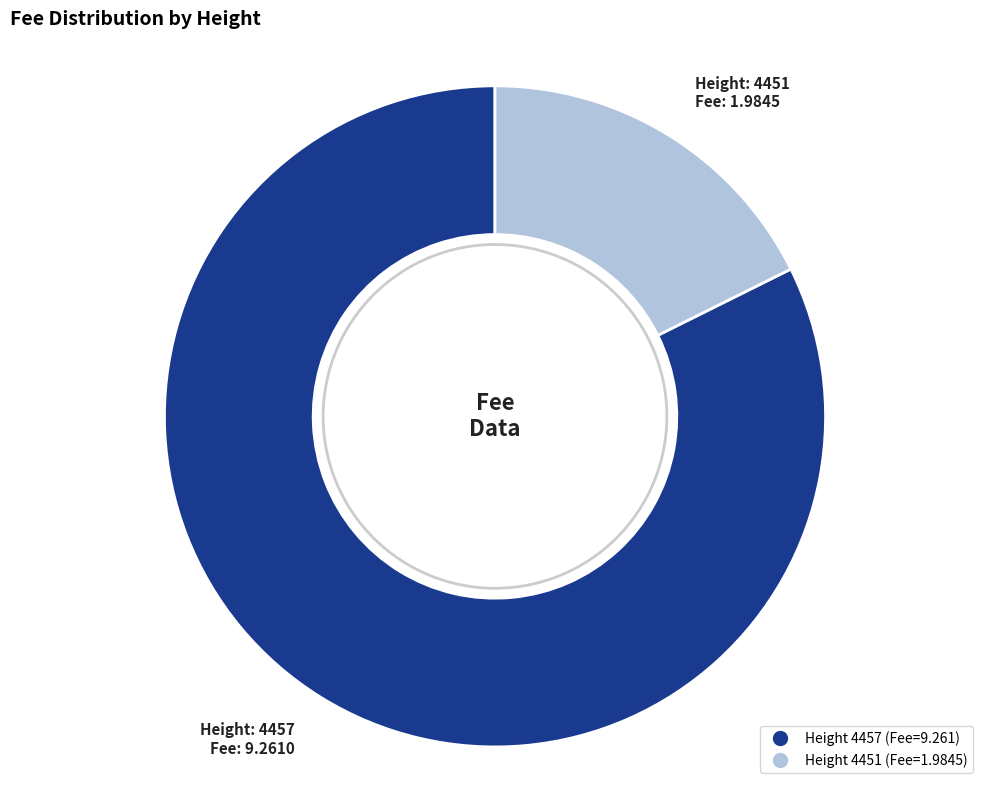

Does any single category account for the majority?

Yes